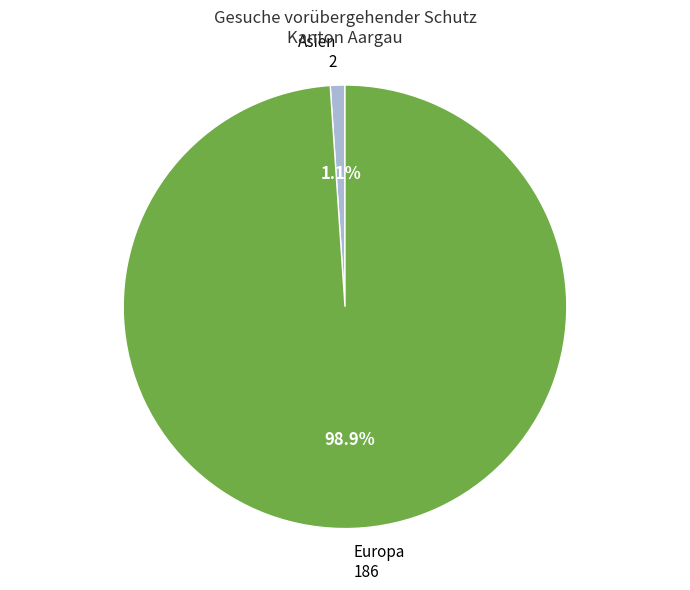

Between Europa and Asien, which is larger?

Europa